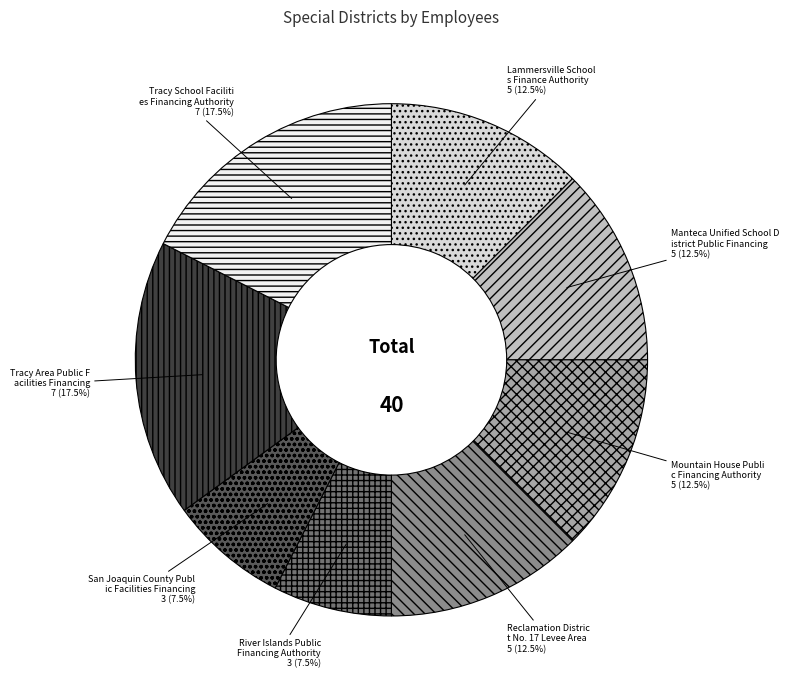

Is there any slice that represents more than half of the pie?

No